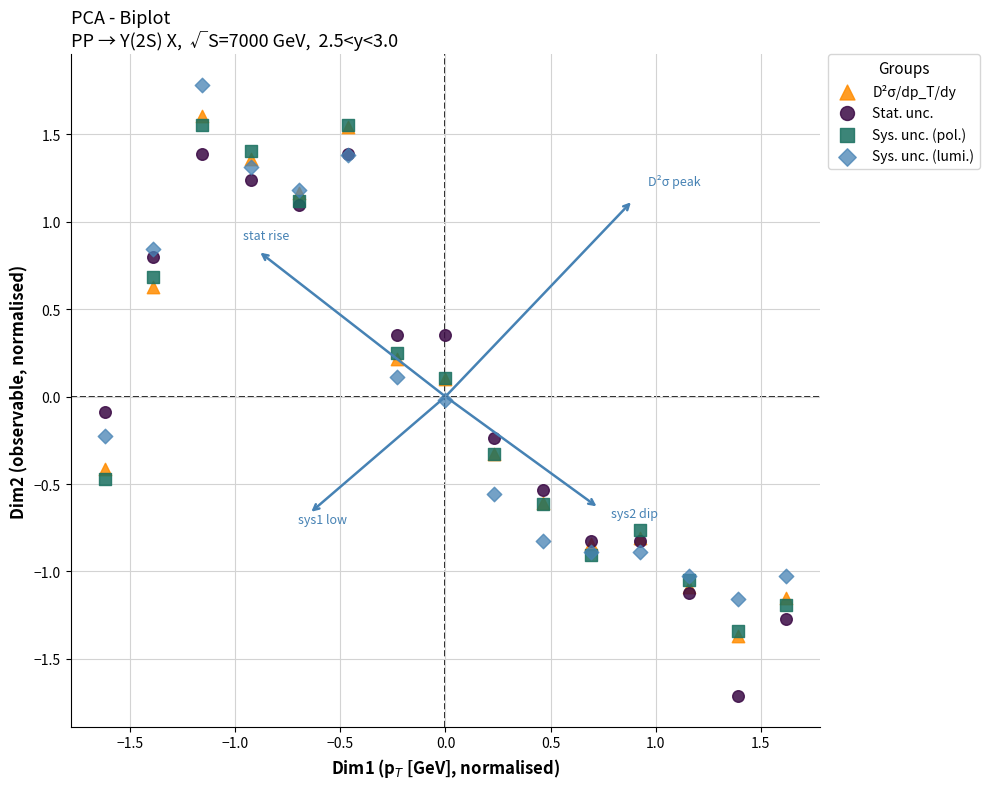

What are all the series names shown in the legend?

D²σ/dp_T/dy, Stat. unc., Sys. unc. (pol.), Sys. unc. (lumi.)